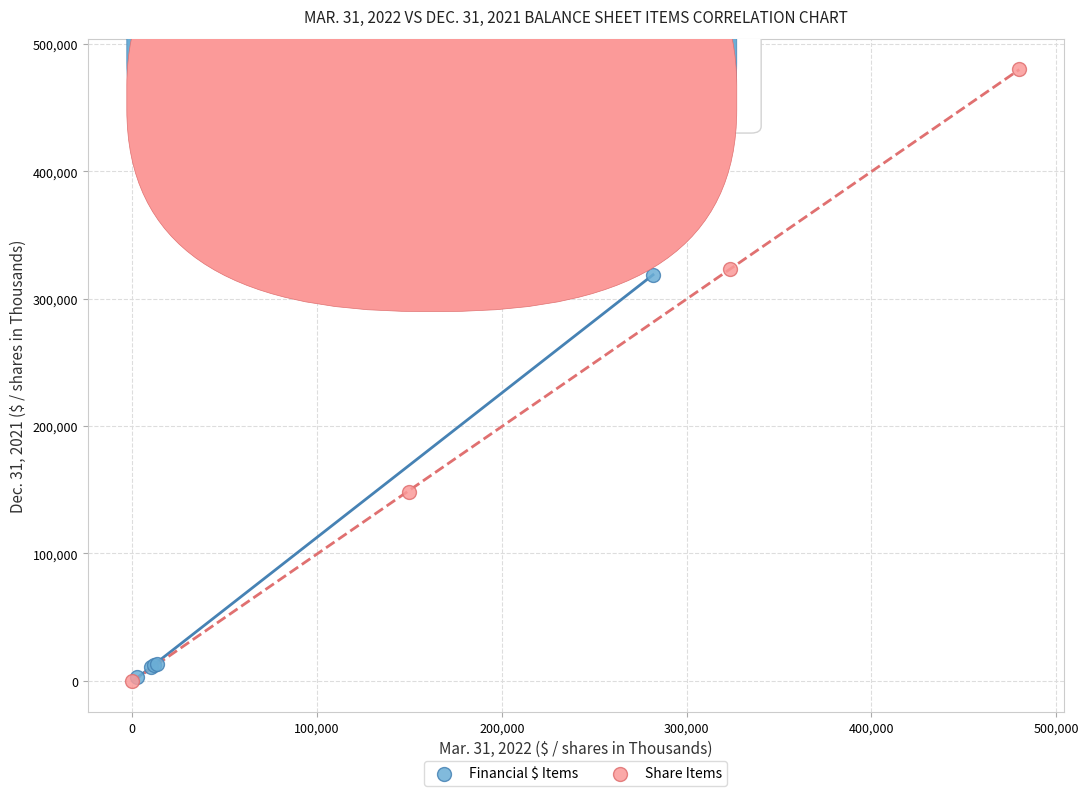

Which series reaches the maximum Y coordinate?

Share Items